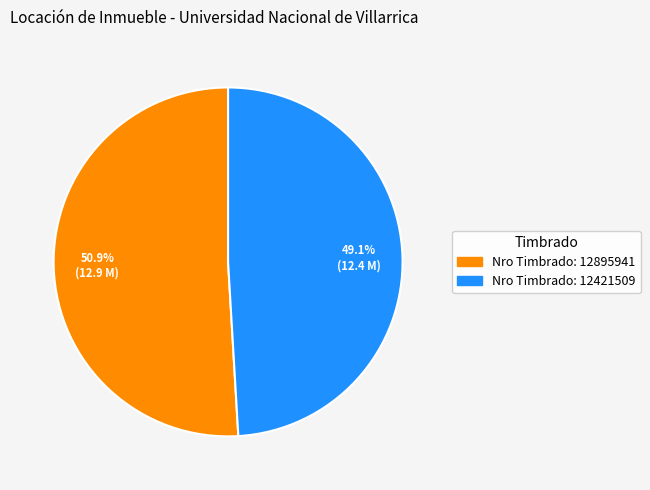

Is there a majority slice in this chart?

Yes